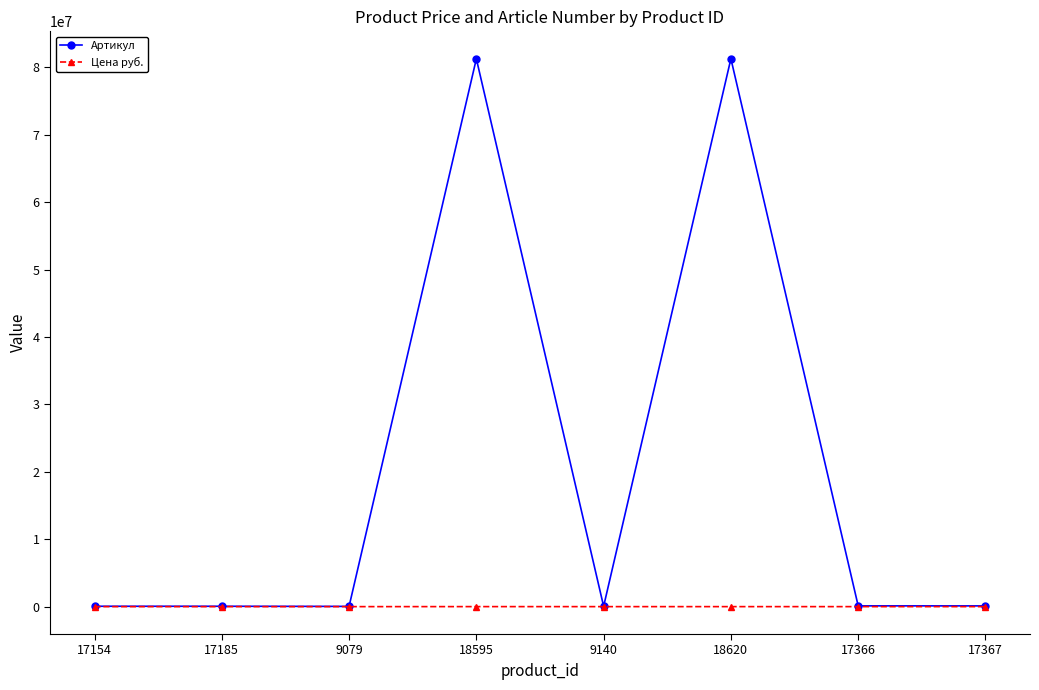

List the series in order of their peak value, highest first.

Артикул, Цена руб.